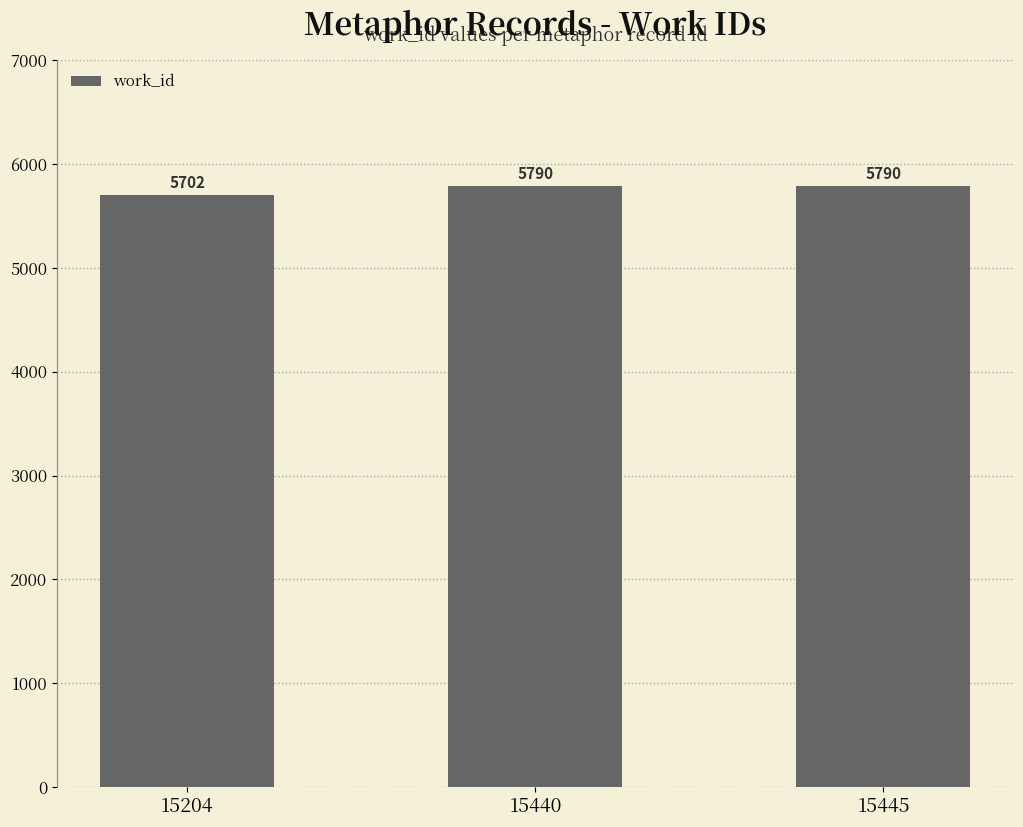

Is it true that the value at 15440 is 10170?

False